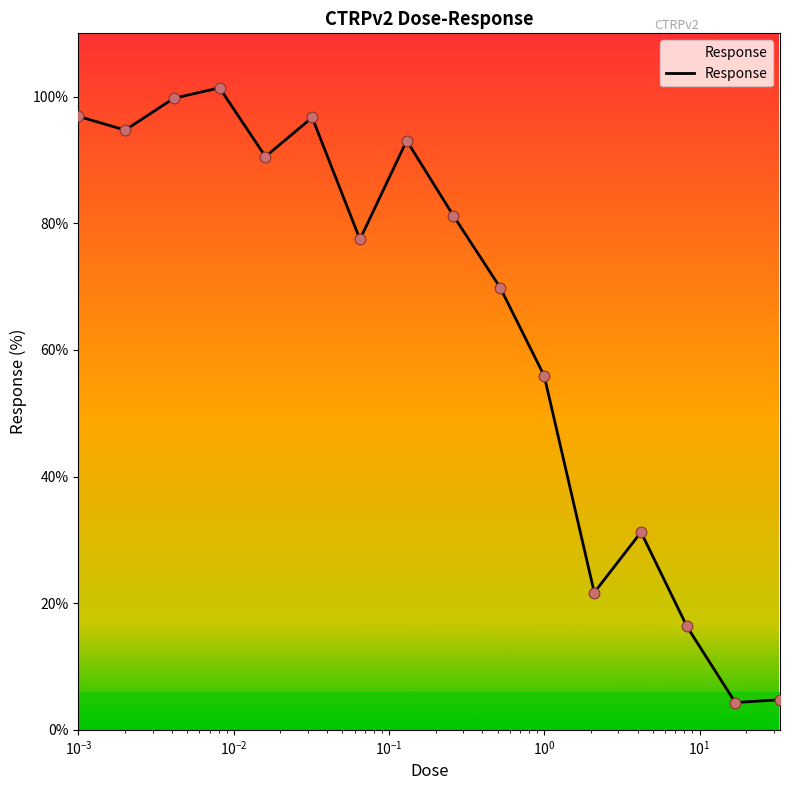

What is the difference between the maximum and minimum values?

97.1